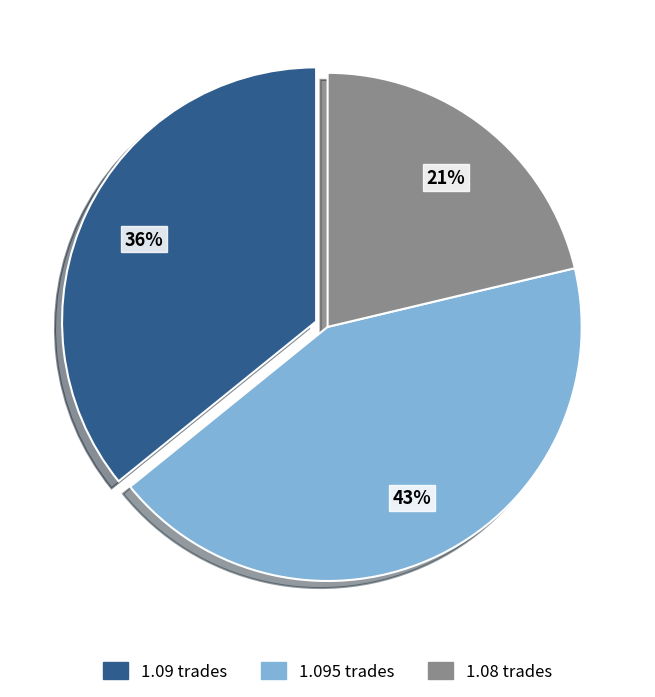

Which slice is the smallest?

1.08 trades